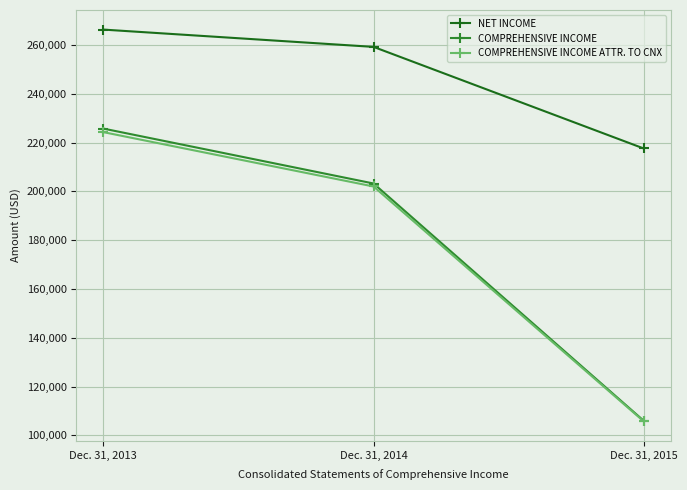

The value of NET INCOME at Dec. 31, 2014 is 259250. True or false?

True